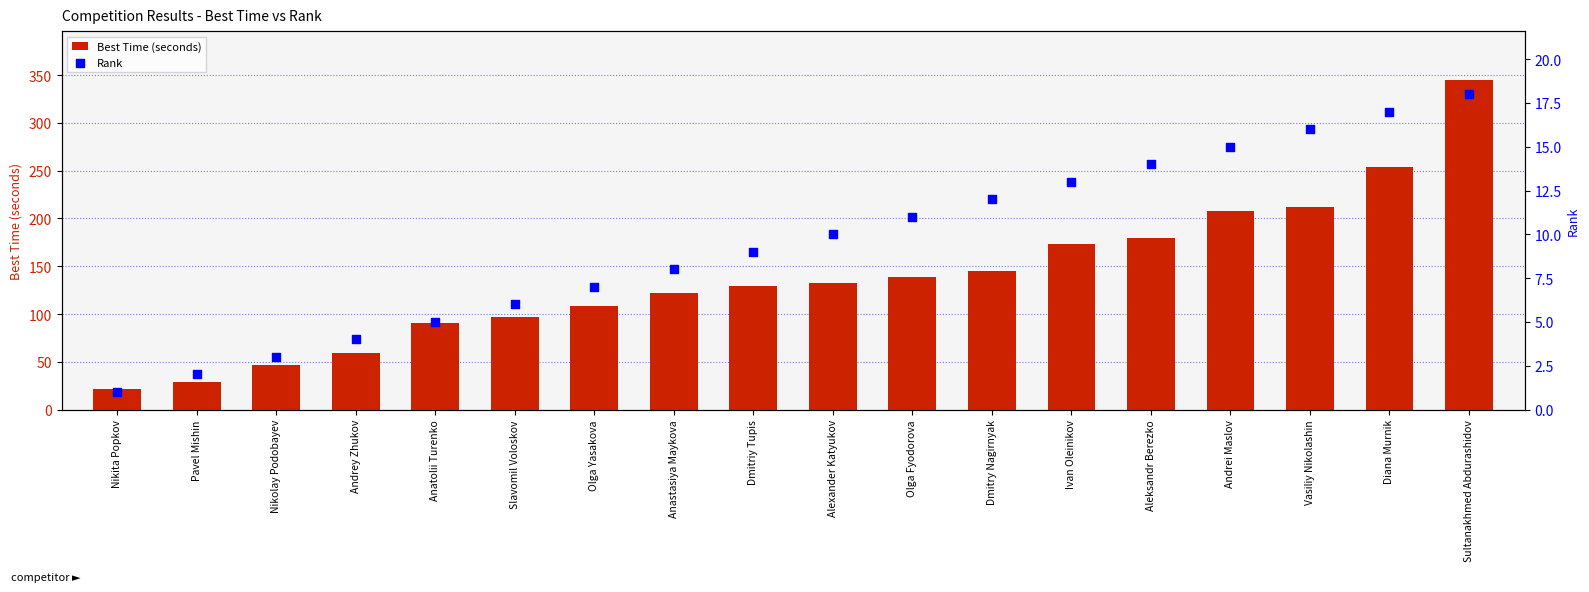

What is the total value across all series at Sultanakhmed Abdurashidov?

362.5